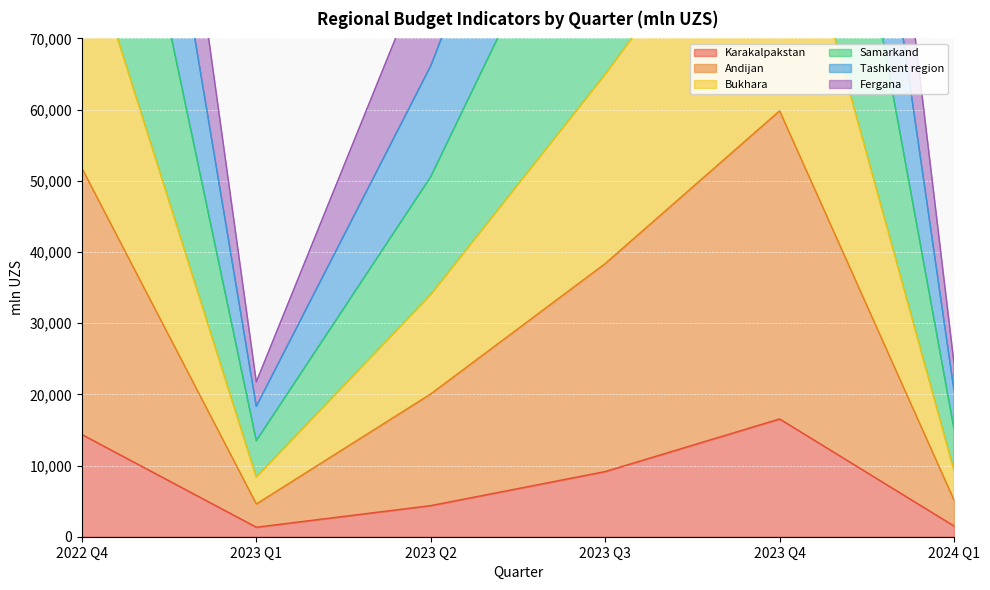

What are all the series names shown in the legend?

Karakalpakstan, Andijan, Bukhara, Samarkand, Tashkent region, Fergana